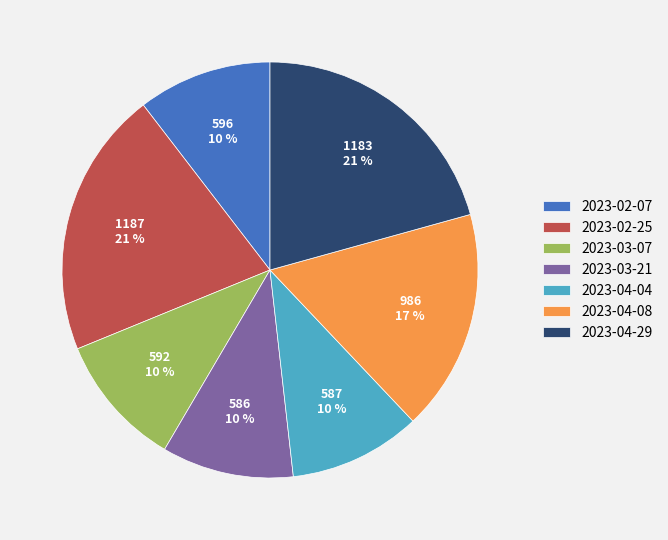

Combined, do 2023-04-29 and 2023-03-07 account for over 50%?

No